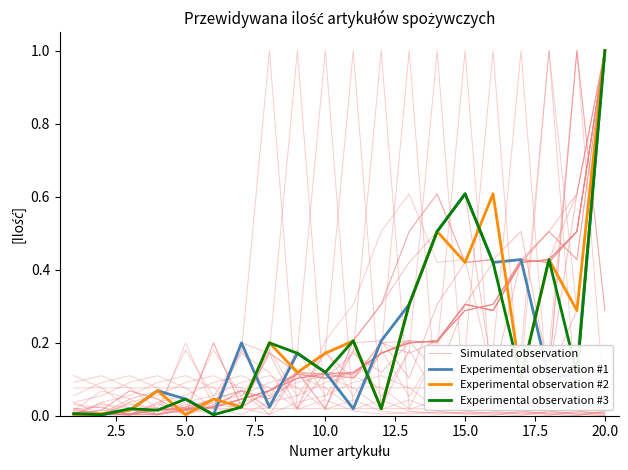

Which has a higher value, 7.5 or 17.5?

7.5